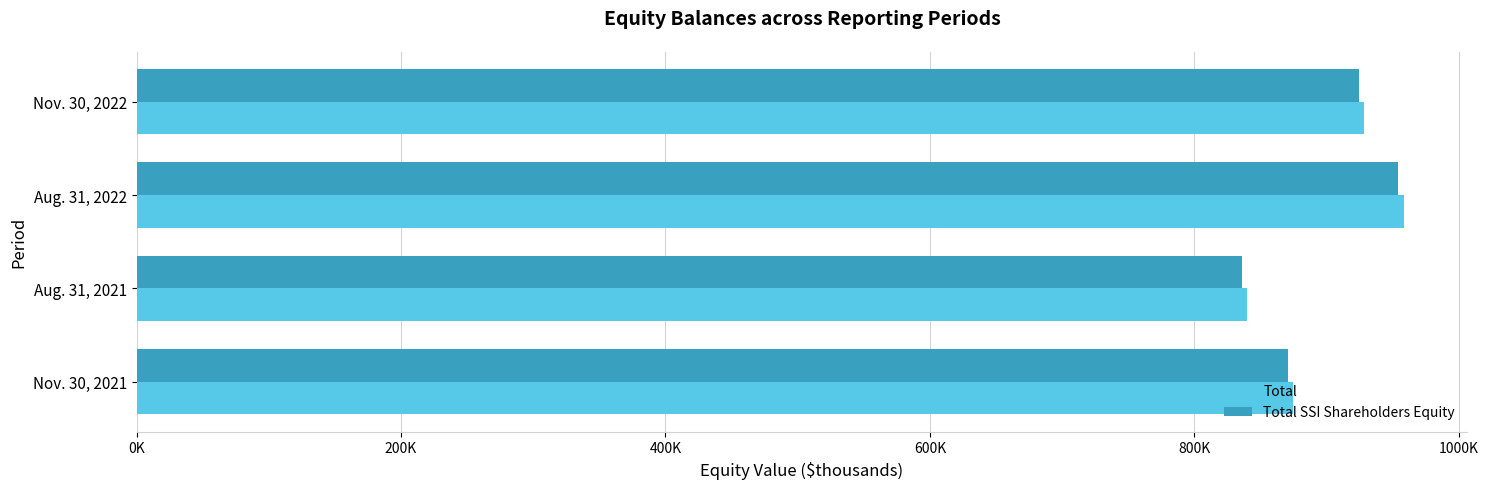

Which category has the lowest value across all series?

Aug. 31, 2021